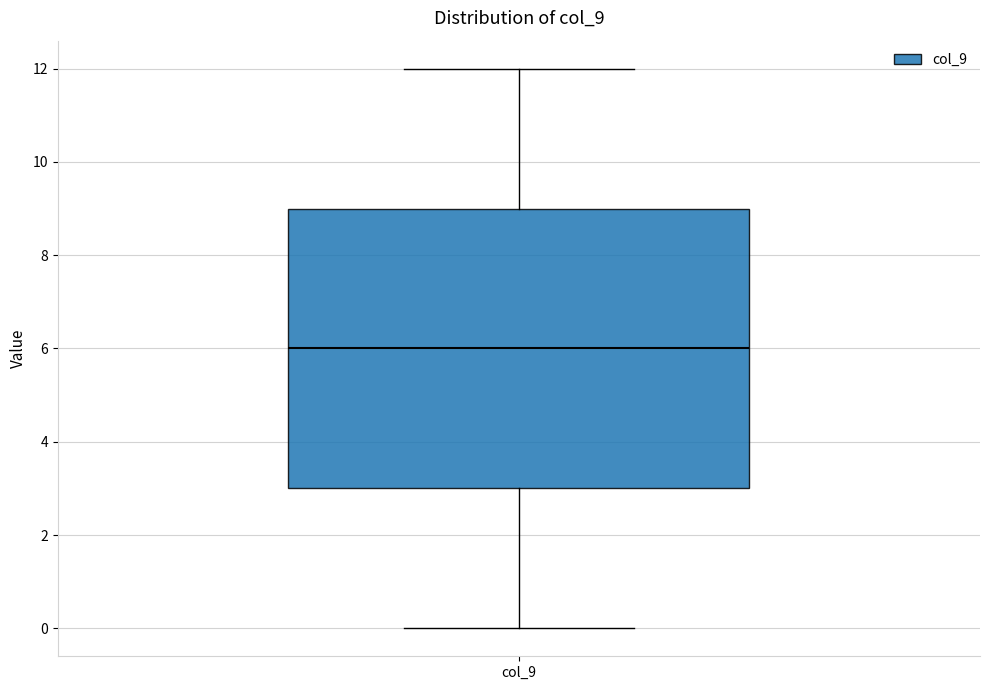

Transcribe this box plot: give where the median line is, the range the box spans, and where the two whiskers end, as read against the y-axis. The values are not printed on the chart, so give them approximately, as read against the axis.

median 6, box 3 to 9, whiskers 0 to 12